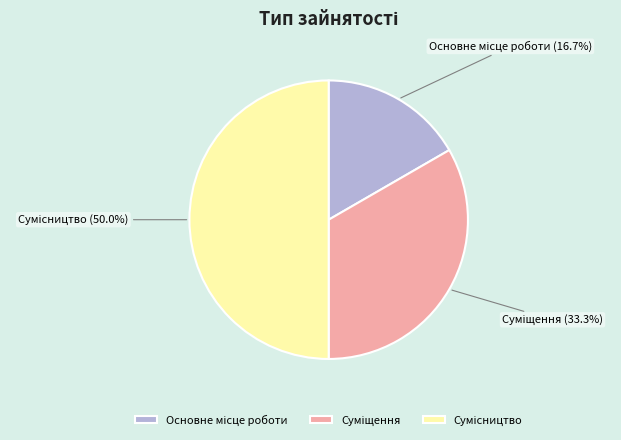

How many slices are in this pie chart?

3